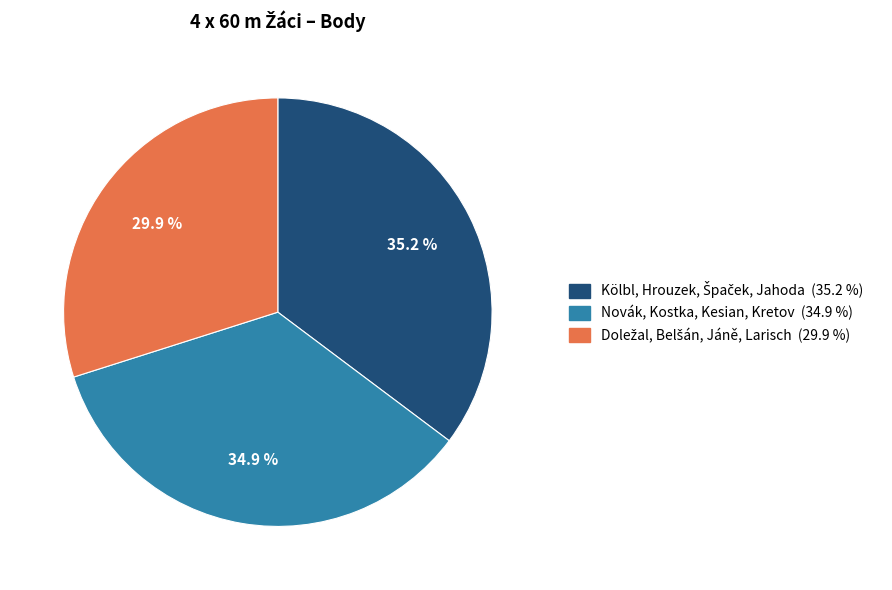

How many segments does this pie chart have?

3